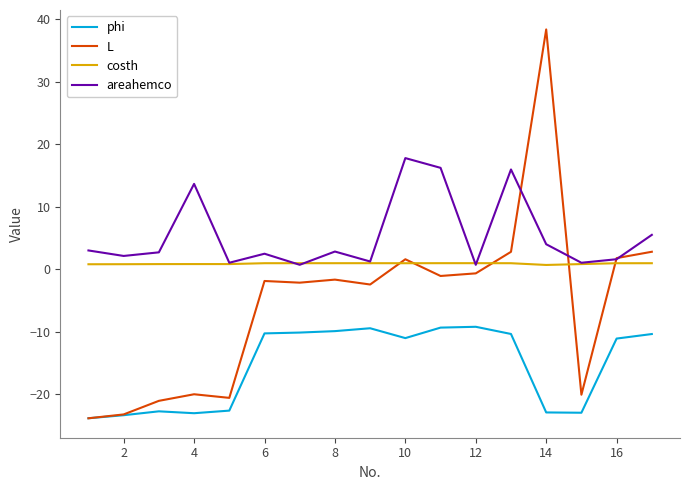

Which series has the widest spread of values?

L